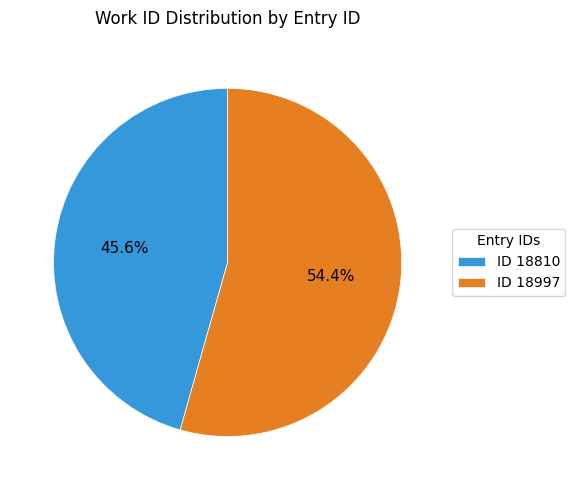

What is the largest slice in the pie chart?

ID 18997